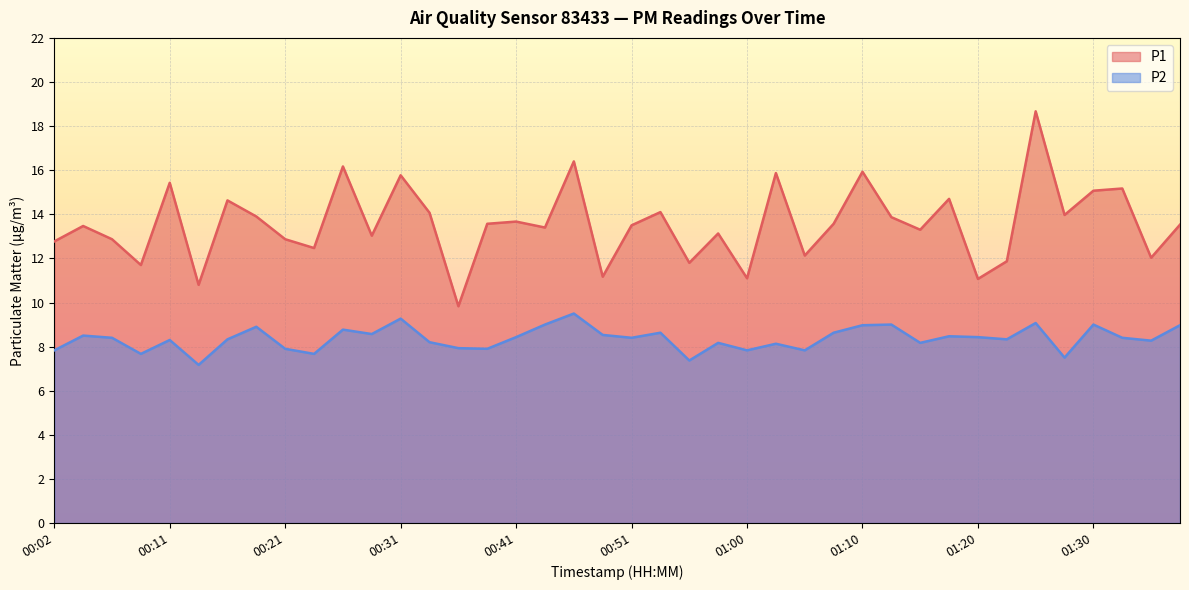

At which category is the sum across all series the highest?

01:25